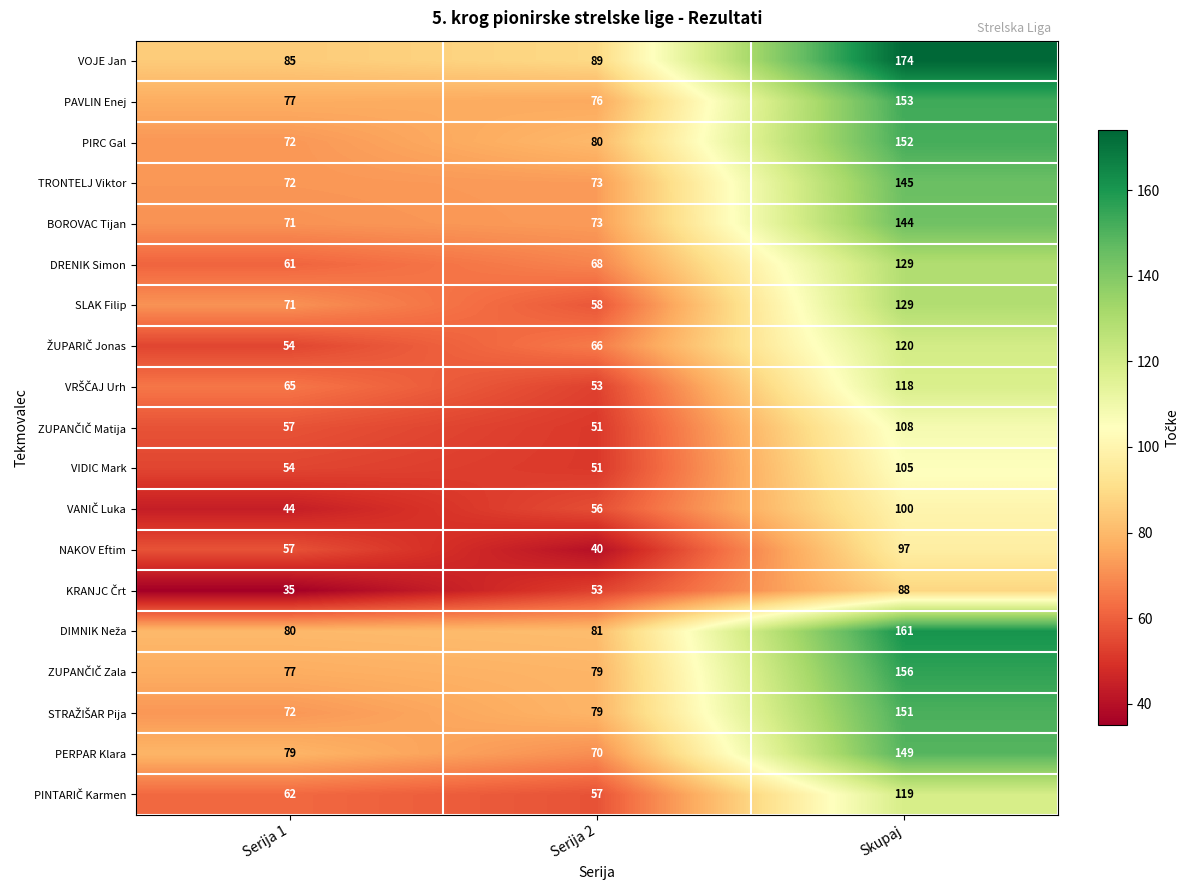

At which label is VIDIC Mark closest to 78?

Serija 1